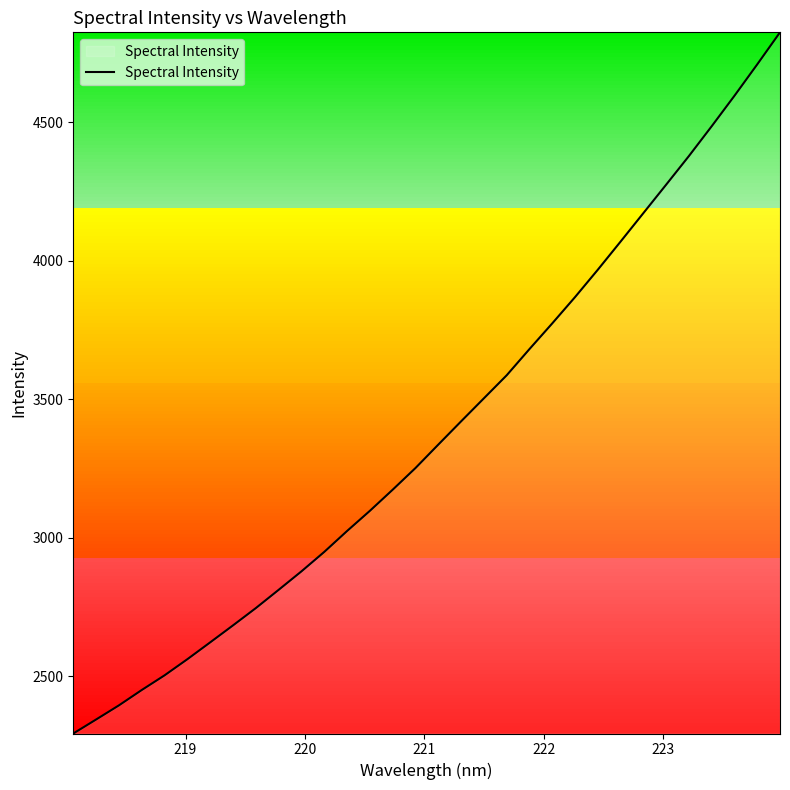

Reading left to right, extract all data points from this chart.

2292.9	2343.5	2394.5	2450.0	2503.0	2561.3	2622.1	2683.4	2745.8	2811.8	2878.6	2948.8	3024.3	3097.1	3173.4	3251.7	3336.2	3420.2	3503.3	3586.5	3681.2	3774.0	3869.0	3967.8	4069.6	4172.3	4275.1	4378.6	4486.1	4596.2	4709.5	4825.3